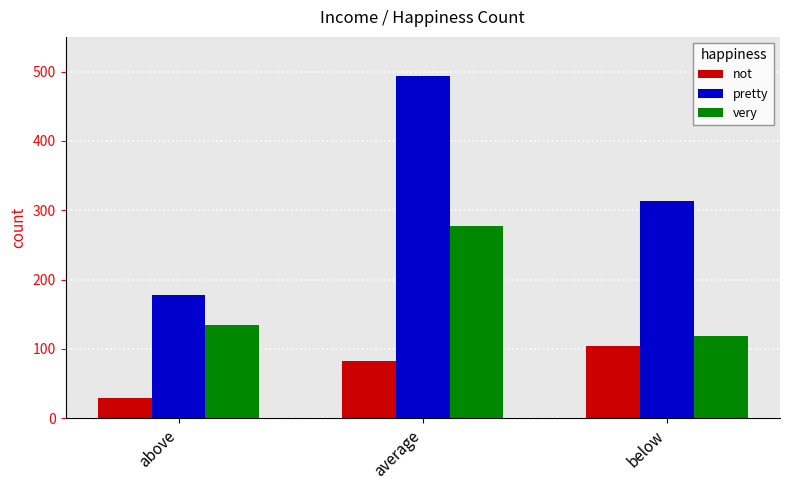

Which series has the largest range (max minus min)?

pretty